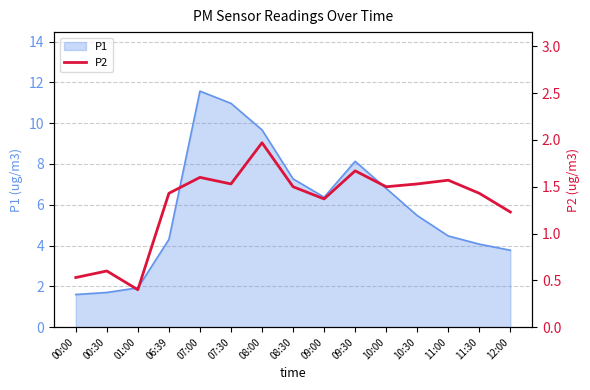

What is the greatest value displayed?

2.0